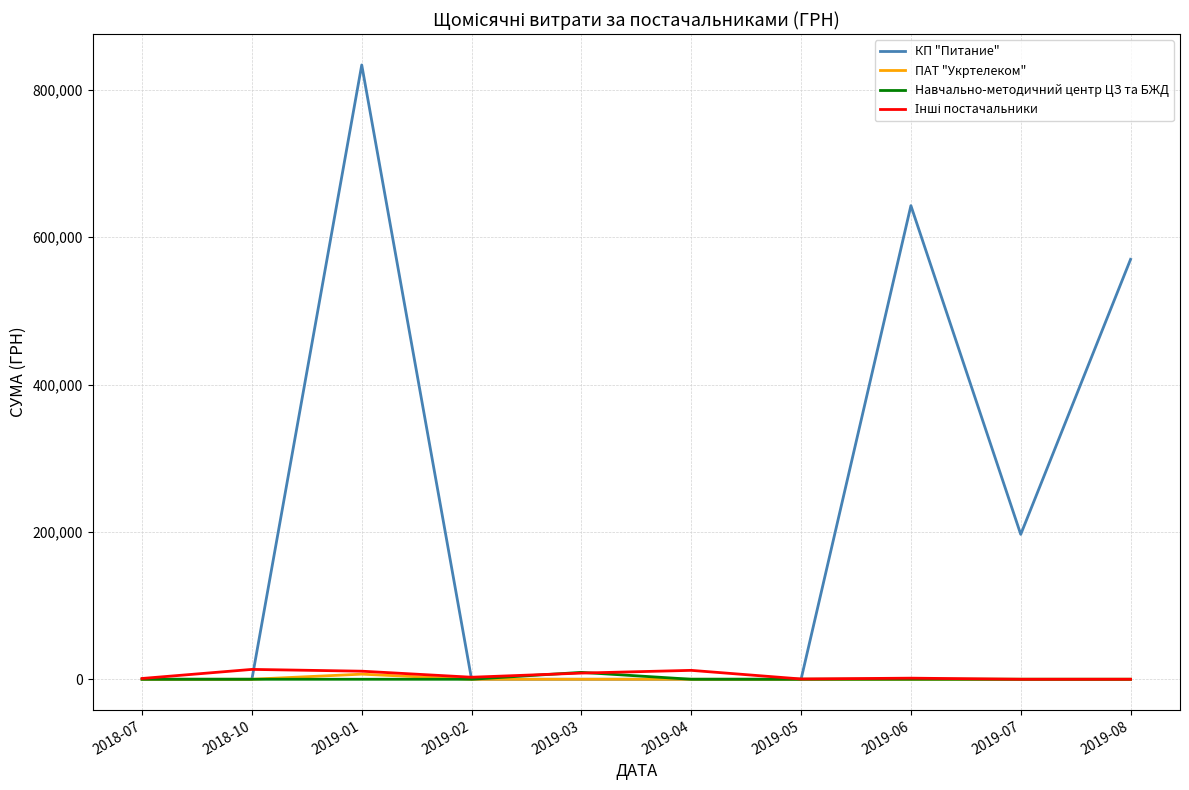

Which series has the widest spread of values?

КП "Питание"